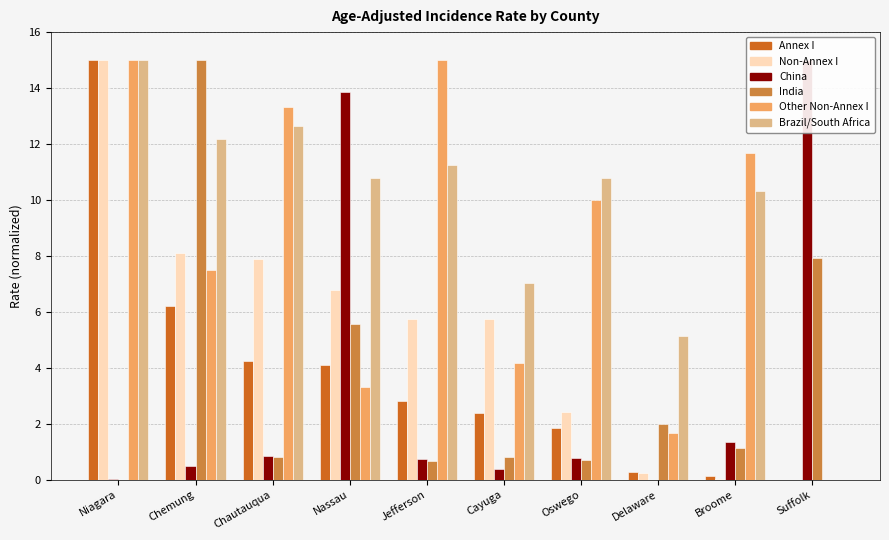

At which label does India reach its minimum?

Niagara